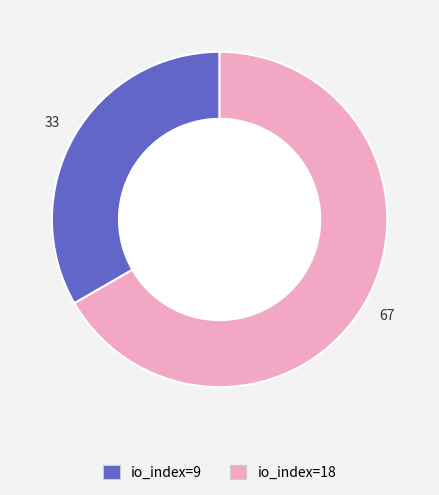

Which has a higher value, io_index=18 or io_index=9?

io_index=18